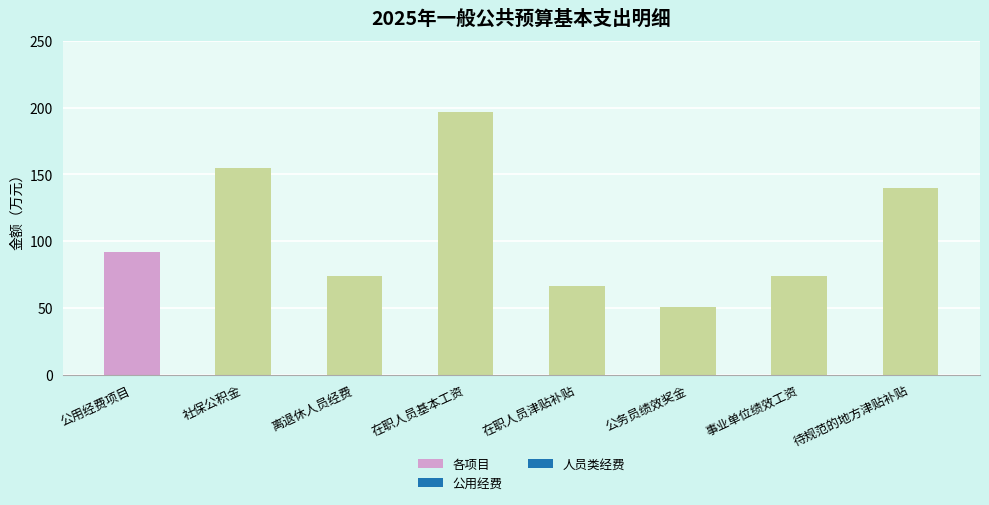

What is the label of the 4th bar from the left?

在职人员基本工资